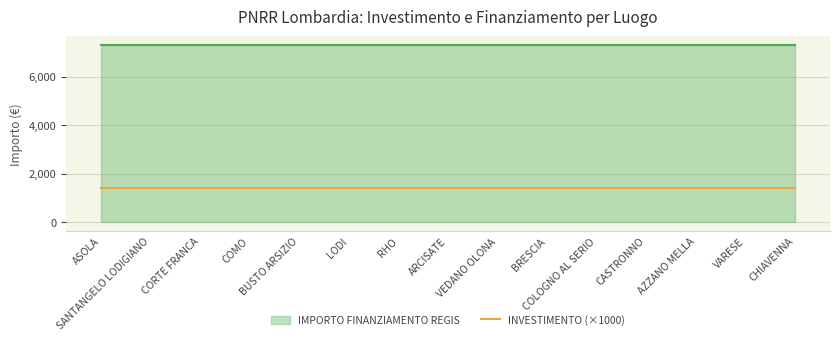

The IMPORTO FINANZIAMENTO REGIS series shows 7301.0 at CHIAVENNA. True or false?

True